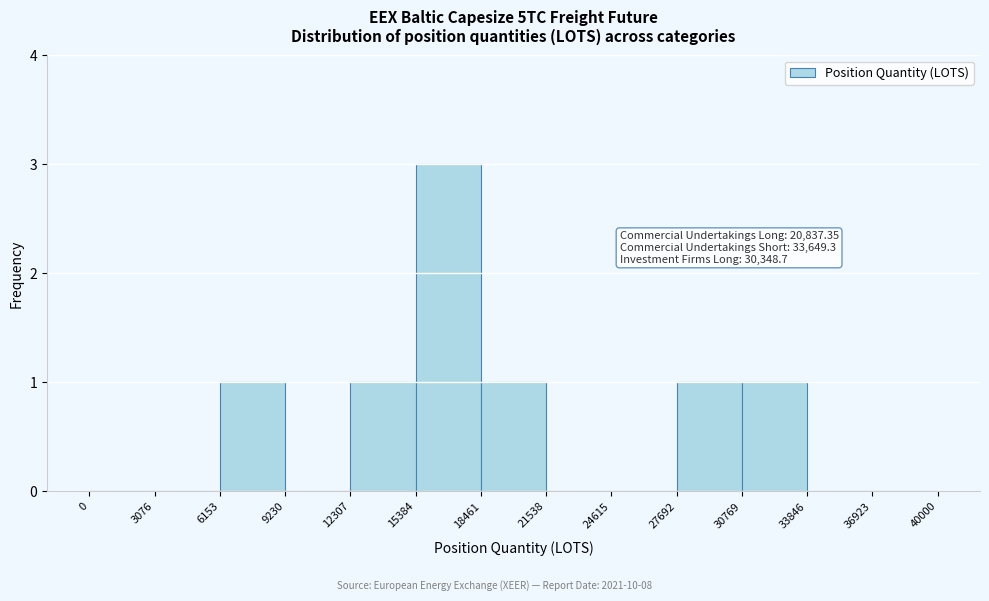

Over which range of the x-axis is the bar tallest?

15384 to 18461